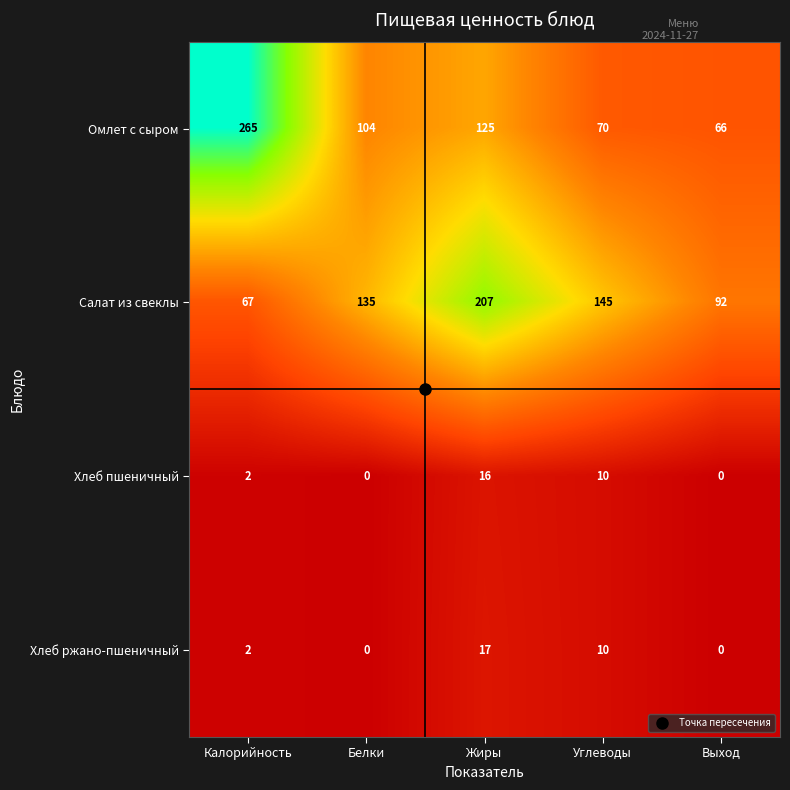

Which series has the largest range (max minus min)?

Омлет с сыром